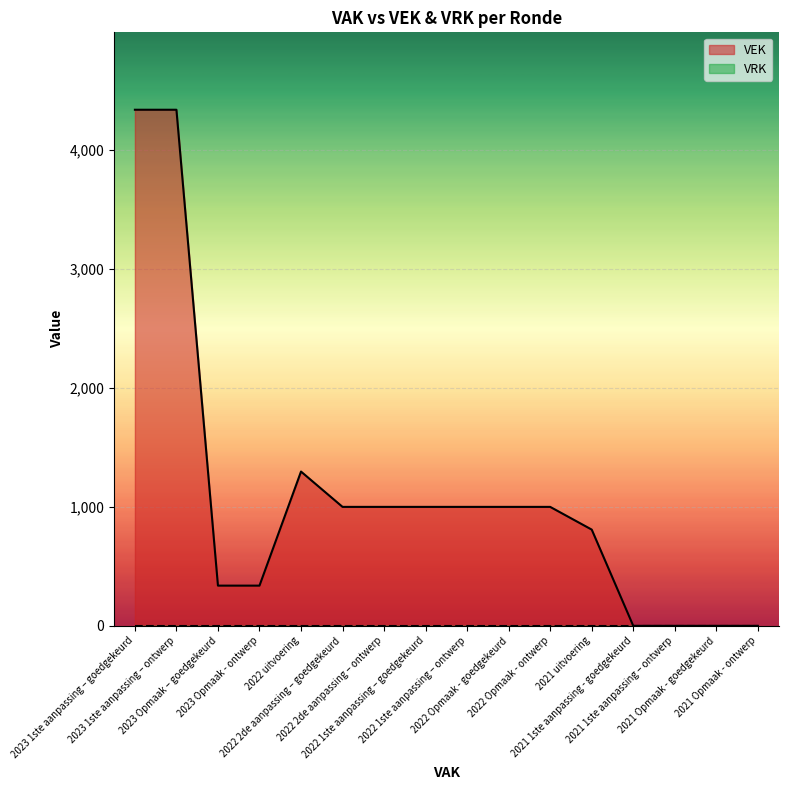

Which series has the widest spread of values?

VEK